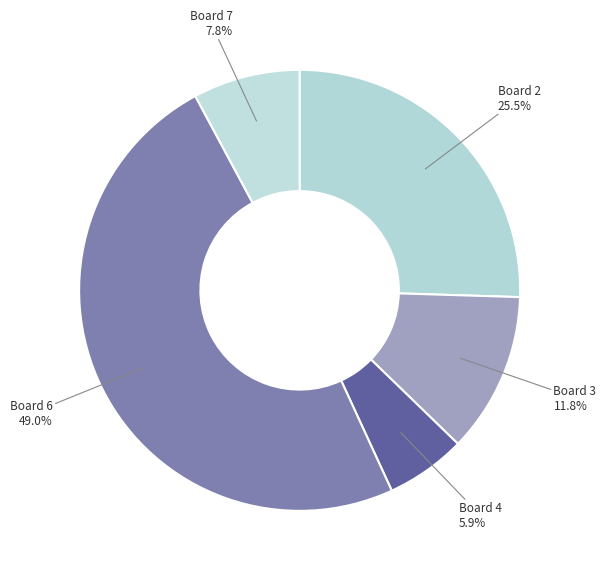

What is the largest slice in the pie chart?

Board 6